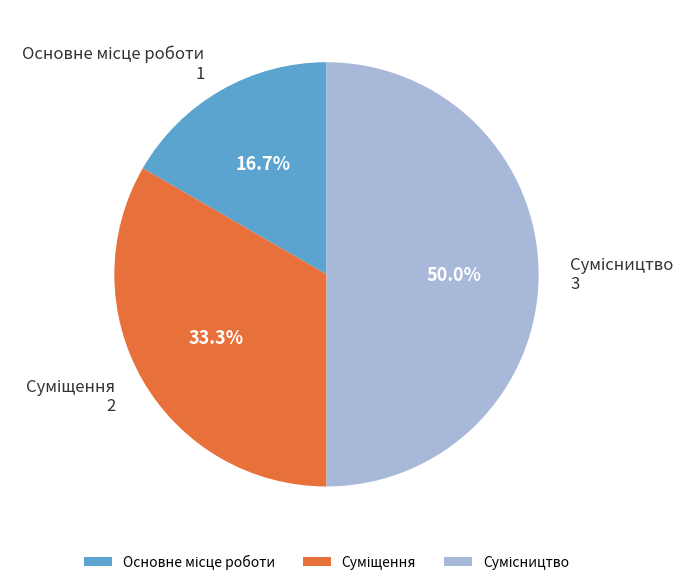

Count the number of slices in the pie.

3